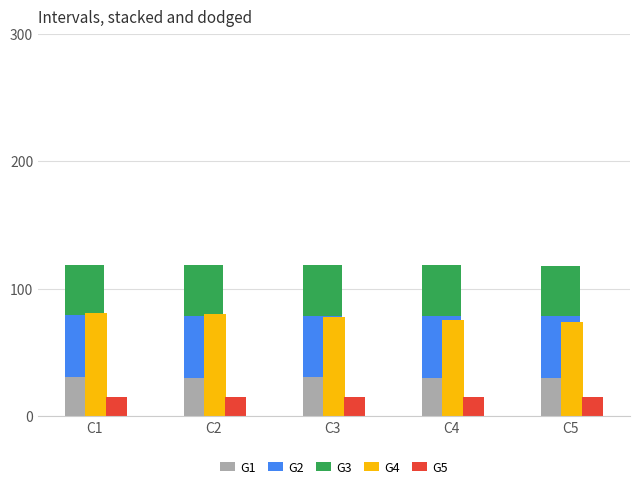

What is the value of the G2 bar at the 2nd from the left?

48.4